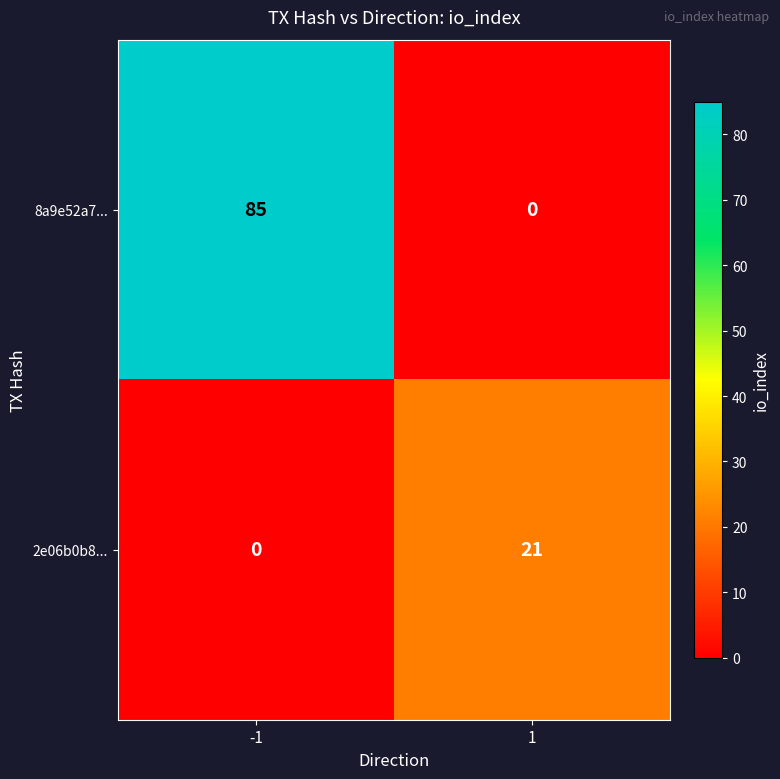

What is the spread (max minus min) of values at 1?

21